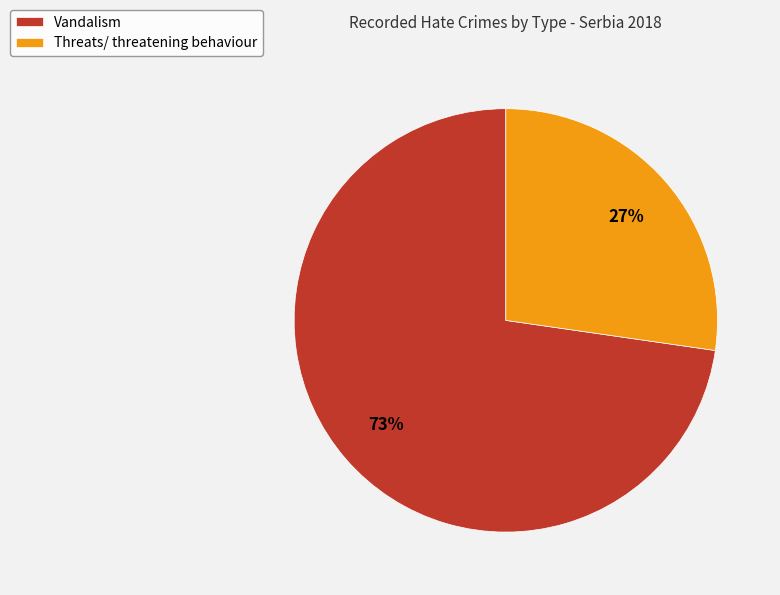

To the nearest percent, what is the average slice percentage?

50%